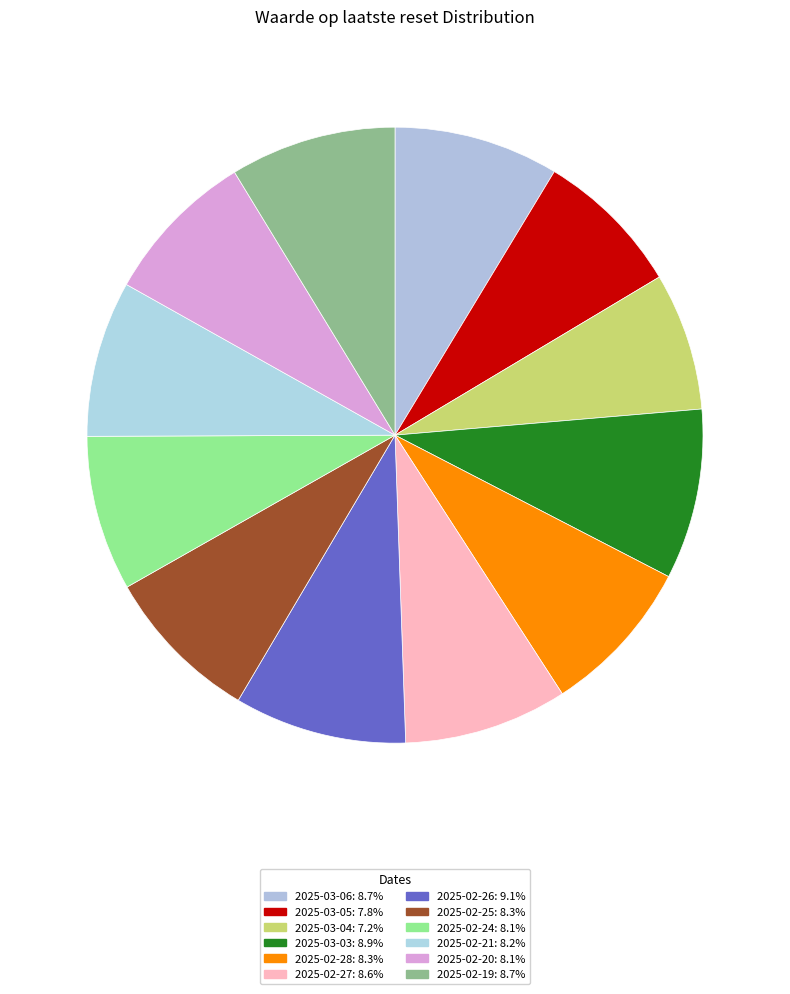

Is there any slice that represents more than half of the pie?

No